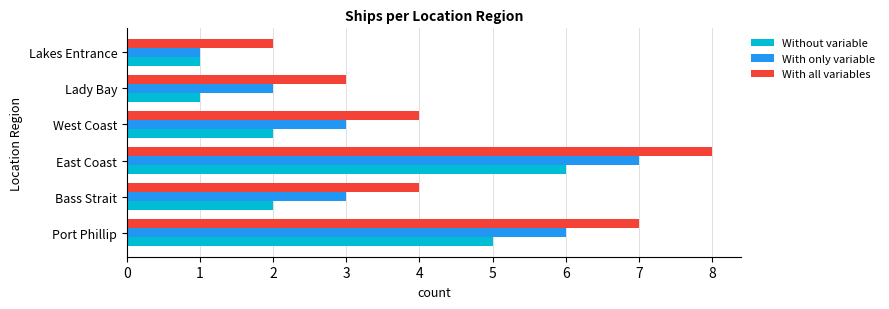

What is the difference between the second highest and minimum values in the Without variable series?

4